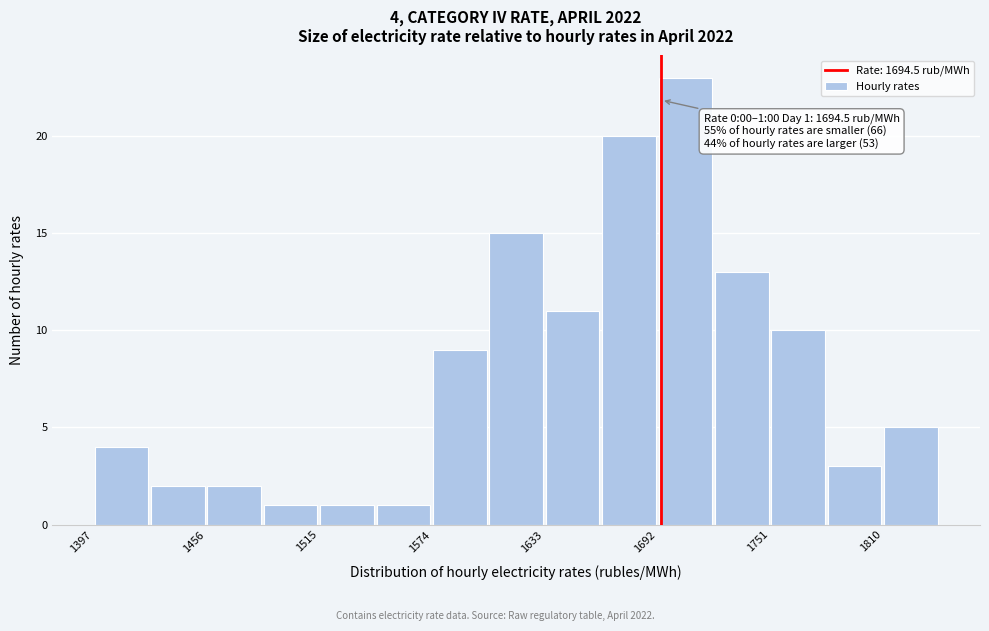

Around what value on the x-axis is the tallest bar? Give the approximate position of its centre, as read against the axis.

1710